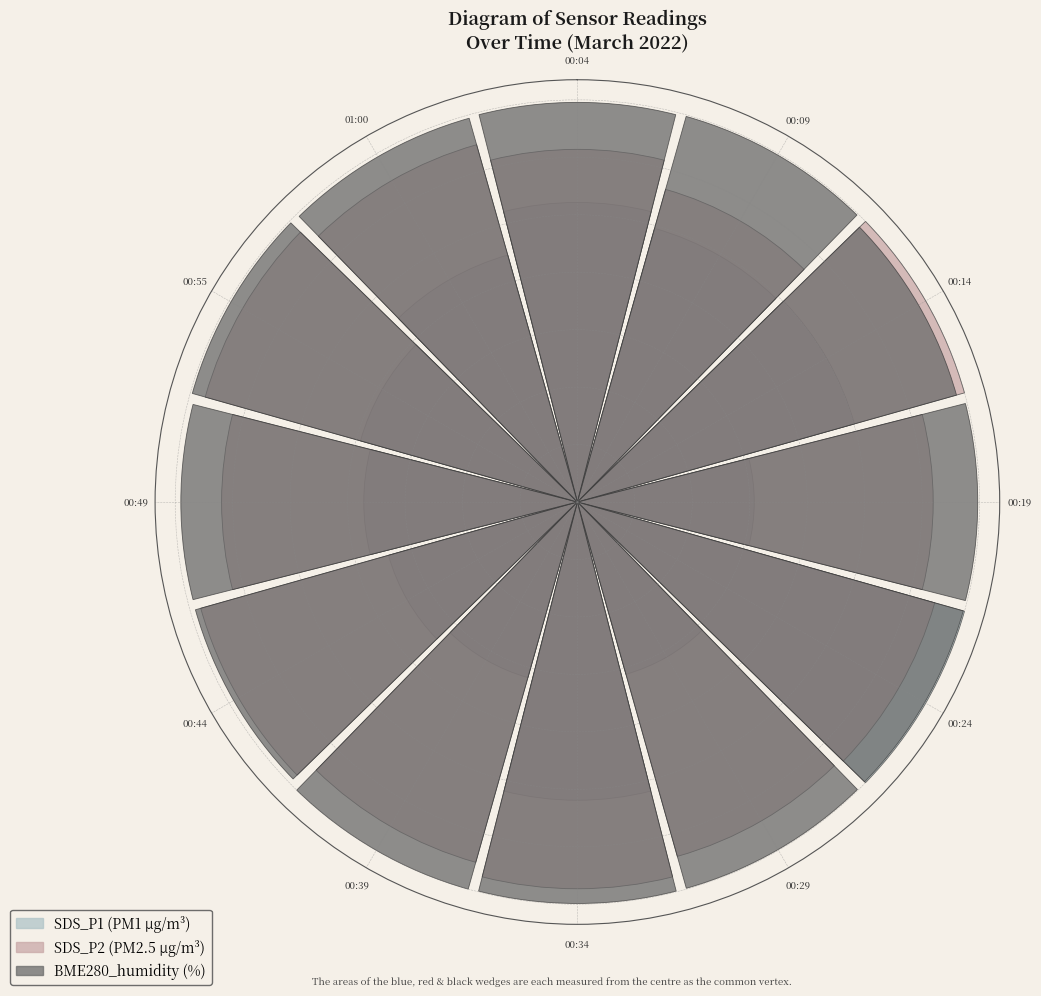

Does any single category account for the majority?

No